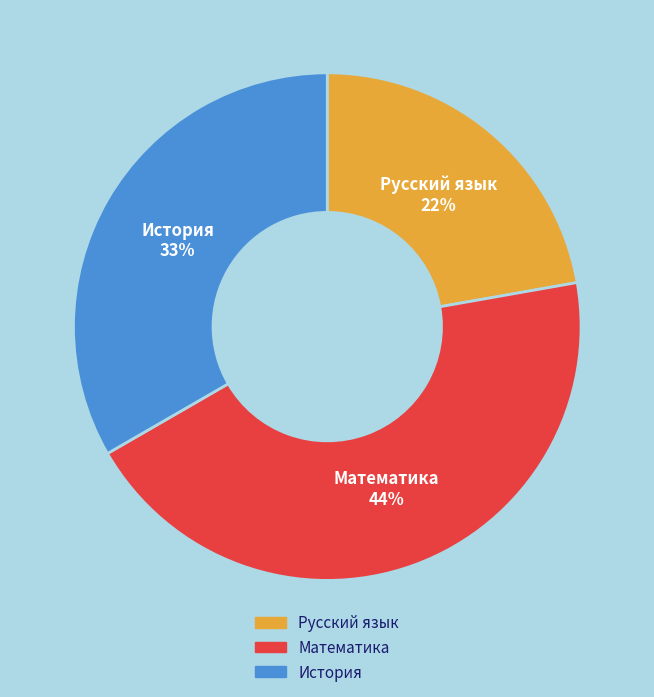

To the nearest percent, what portion does История represent?

33%